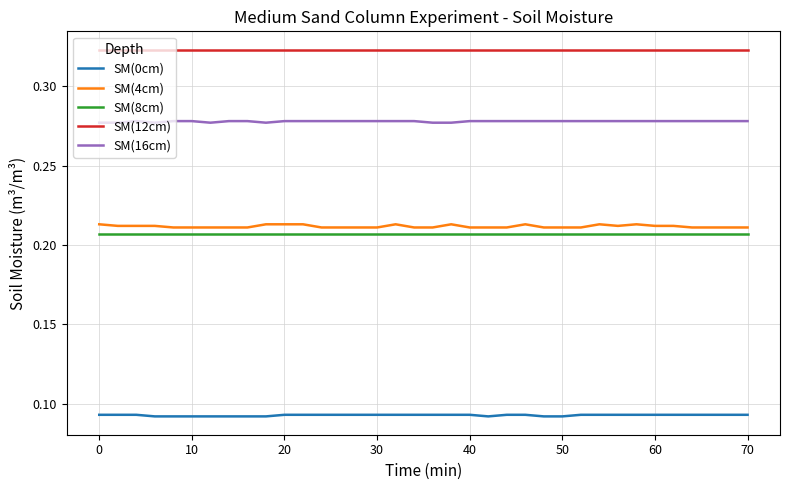

Which series has the largest total across all categories?

SM(12cm)